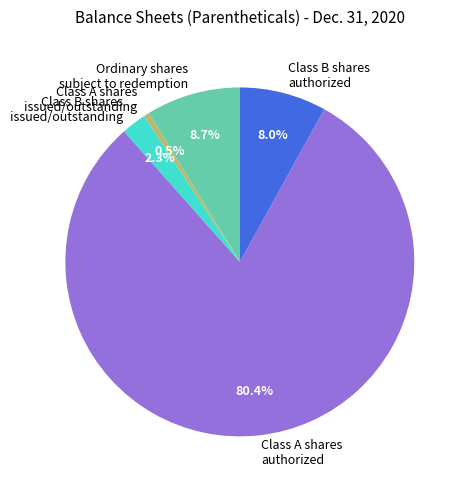

Rank the categories by value from lowest to highest.

Class A shares issued, Class B shares issued, Class B shares authorized, Ordinary shares subject to redemption, Class A shares authorized